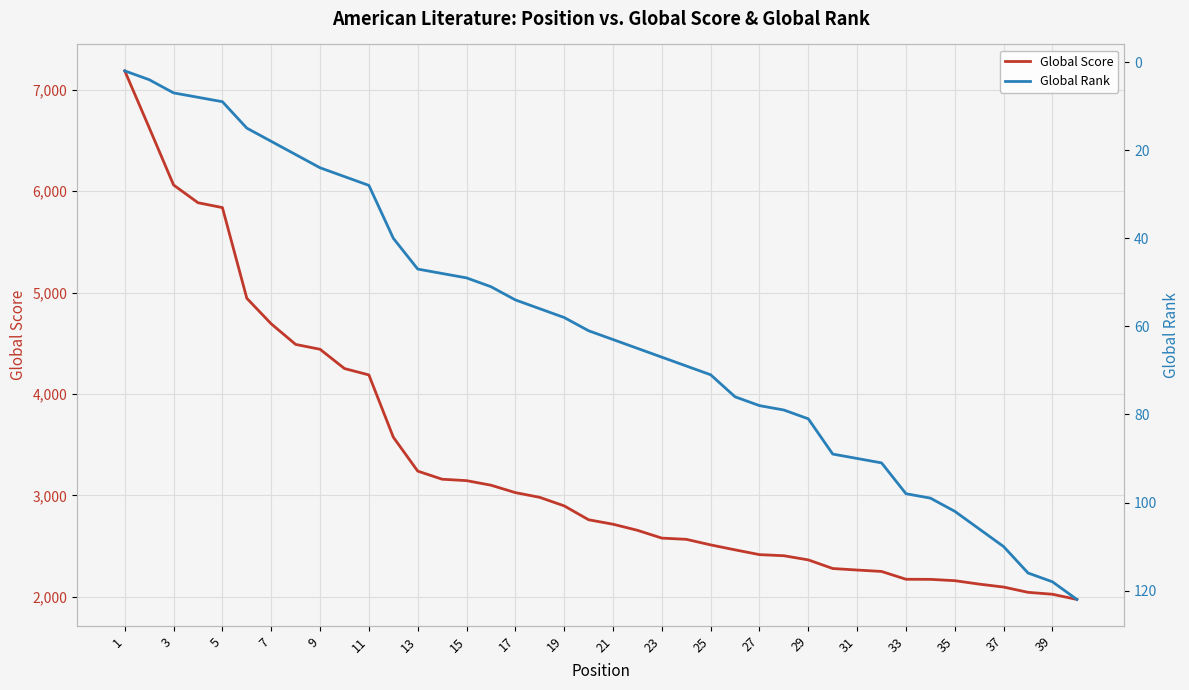

Does the chart display data point markers on the line(s)?

No